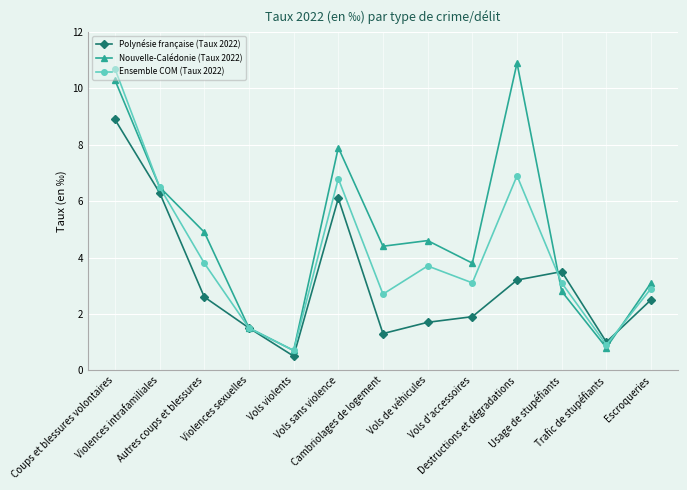

Reading left to right, what are all the values shown in this chart?

Polynésie française (Taux 2022): Coups et blessures volontaires=8.9	Violences intrafamiliales=6.3	Autres coups et blessures=2.6	Violences sexuelles=1.5	Vols violents=0.5	Vols sans violence=6.1	Cambriolages de logement=1.3	Vols de véhicules=1.7	Vols d'accessoires=1.9	Destructions et dégradations=3.2	Usage de stupéfiants=3.5	Trafic de stupéfiants=1.0	Escroqueries=2.5
Nouvelle-Calédonie (Taux 2022): Coups et blessures volontaires=10.3	Violences intrafamiliales=6.5	Autres coups et blessures=4.9	Violences sexuelles=1.5	Vols violents=0.7	Vols sans violence=7.9	Cambriolages de logement=4.4	Vols de véhicules=4.6	Vols d'accessoires=3.8	Destructions et dégradations=10.9	Usage de stupéfiants=2.8	Trafic de stupéfiants=0.8	Escroqueries=3.1
Ensemble COM (Taux 2022): Coups et blessures volontaires=10.7	Violences intrafamiliales=6.5	Autres coups et blessures=3.8	Violences sexuelles=1.5	Vols violents=0.7	Vols sans violence=6.8	Cambriolages de logement=2.7	Vols de véhicules=3.7	Vols d'accessoires=3.1	Destructions et dégradations=6.9	Usage de stupéfiants=3.1	Trafic de stupéfiants=0.9	Escroqueries=2.9